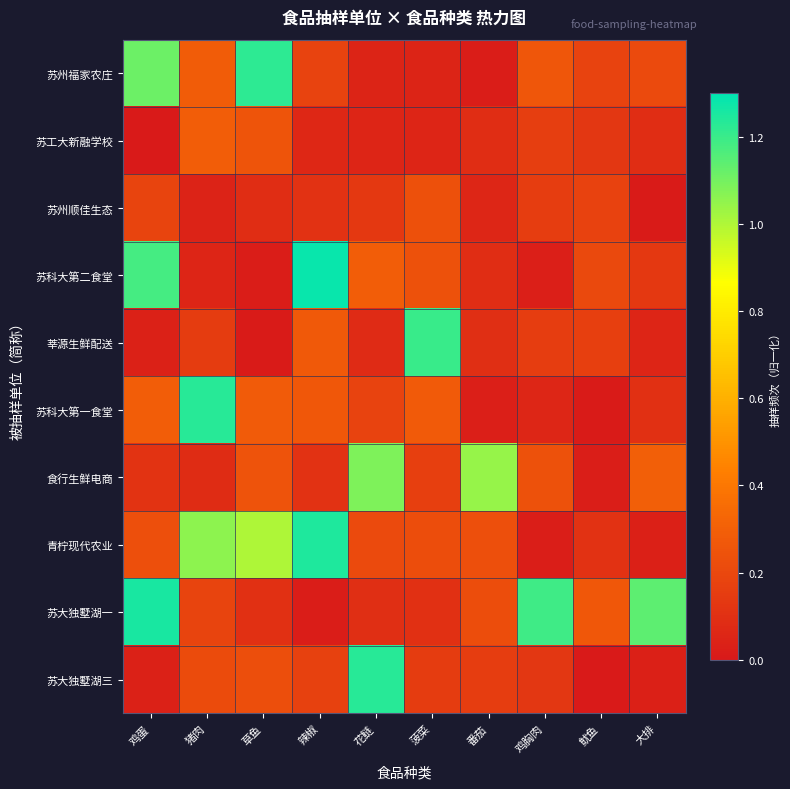

Reading left to right, transcribe all the data shown in this chart.

苏州福家农庄: 鸡蛋=1.1	猪肉=0.3	草鱼=1.2	辣椒=0.2	花鲢=0.0	菠菜=0.0	番茄=0.0	鸡胸肉=0.3	鱿鱼=0.2	大排=0.2
苏工大新融学校: 鸡蛋=0.0	猪肉=0.3	草鱼=0.2	辣椒=0.1	花鲢=0.1	菠菜=0.1	番茄=0.1	鸡胸肉=0.2	鱿鱼=0.1	大排=0.1
苏州顺佳生态: 鸡蛋=0.2	猪肉=0.0	草鱼=0.1	辣椒=0.1	花鲢=0.1	菠菜=0.2	番茄=0.1	鸡胸肉=0.2	鱿鱼=0.2	大排=0.0
苏科大第二食堂: 鸡蛋=1.2	猪肉=0.1	草鱼=0.0	辣椒=1.3	花鲢=0.3	菠菜=0.2	番茄=0.1	鸡胸肉=0.0	鱿鱼=0.2	大排=0.1
莘源生鲜配送: 鸡蛋=0.0	猪肉=0.1	草鱼=0.0	辣椒=0.3	花鲢=0.1	菠菜=1.2	番茄=0.1	鸡胸肉=0.2	鱿鱼=0.2	大排=0.1
苏科大第一食堂: 鸡蛋=0.3	猪肉=1.2	草鱼=0.3	辣椒=0.3	花鲢=0.2	菠菜=0.3	番茄=0.0	鸡胸肉=0.1	鱿鱼=0.0	大排=0.1
食行生鲜电商: 鸡蛋=0.1	猪肉=0.1	草鱼=0.2	辣椒=0.1	花鲢=1.1	菠菜=0.2	番茄=1.0	鸡胸肉=0.2	鱿鱼=0.0	大排=0.3
青柠现代农业: 鸡蛋=0.2	猪肉=1.1	草鱼=1.0	辣椒=1.2	花鲢=0.2	菠菜=0.2	番茄=0.2	鸡胸肉=0.0	鱿鱼=0.1	大排=0.0
苏大独墅湖一: 鸡蛋=1.3	猪肉=0.2	草鱼=0.1	辣椒=0.0	花鲢=0.1	菠菜=0.1	番茄=0.2	鸡胸肉=1.2	鱿鱼=0.3	大排=1.1
苏大独墅湖三: 鸡蛋=0.0	猪肉=0.2	草鱼=0.2	辣椒=0.2	花鲢=1.2	菠菜=0.1	番茄=0.2	鸡胸肉=0.1	鱿鱼=0.0	大排=0.0